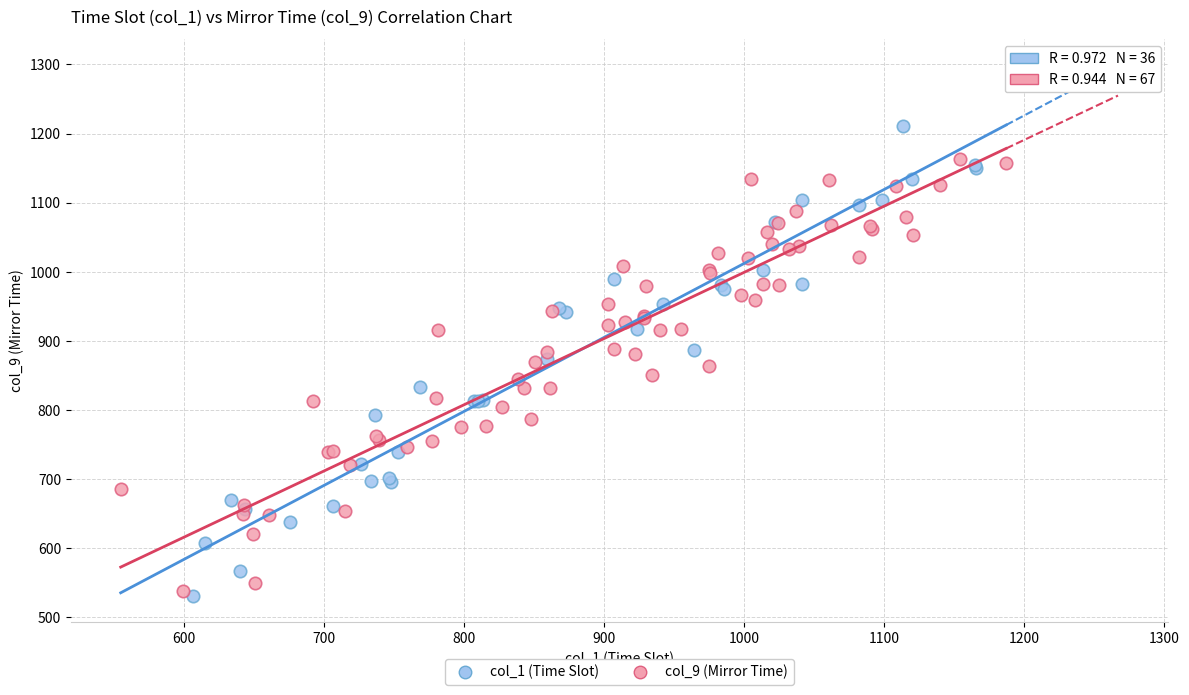

Which series contains the highest Y value?

col_1 (Time Slot)